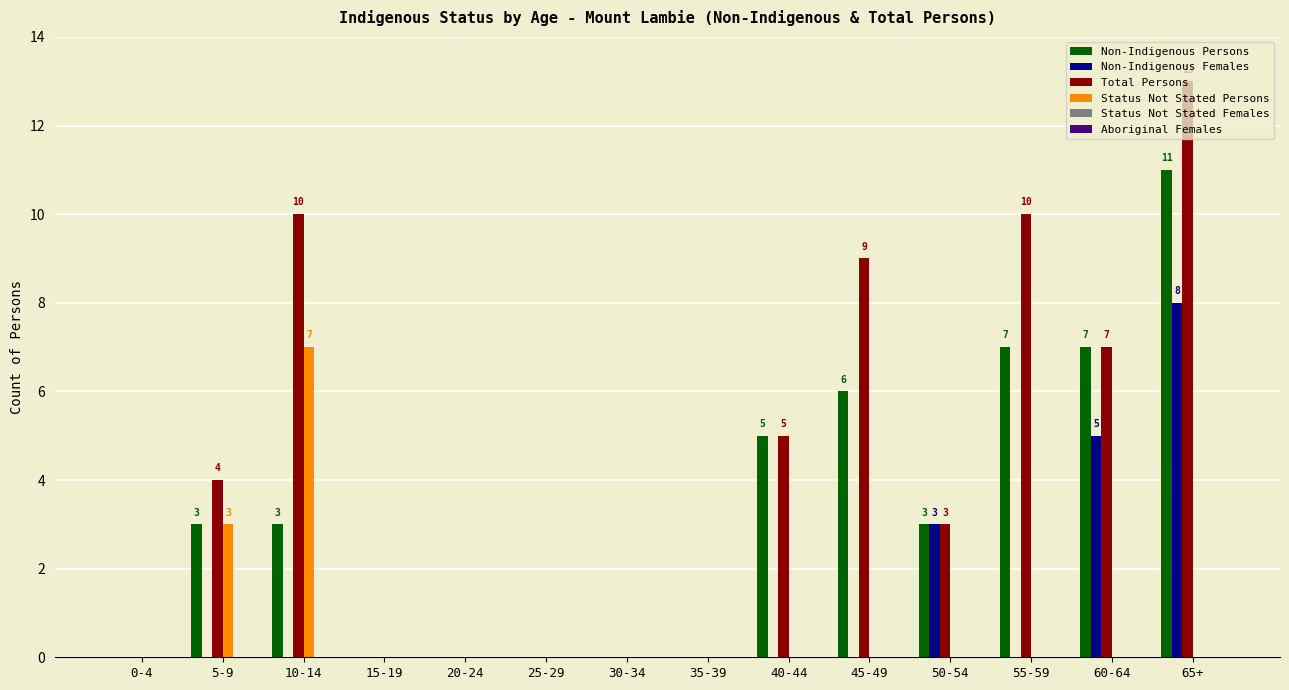

Is it true that Non-Indigenous Persons equals 4 at 25-29?

False